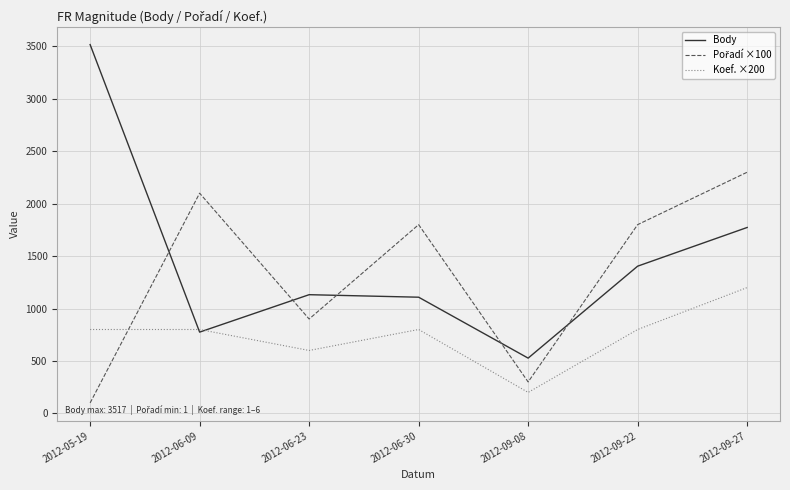

What is the spread (max minus min) of values at 2012-05-19?

3417